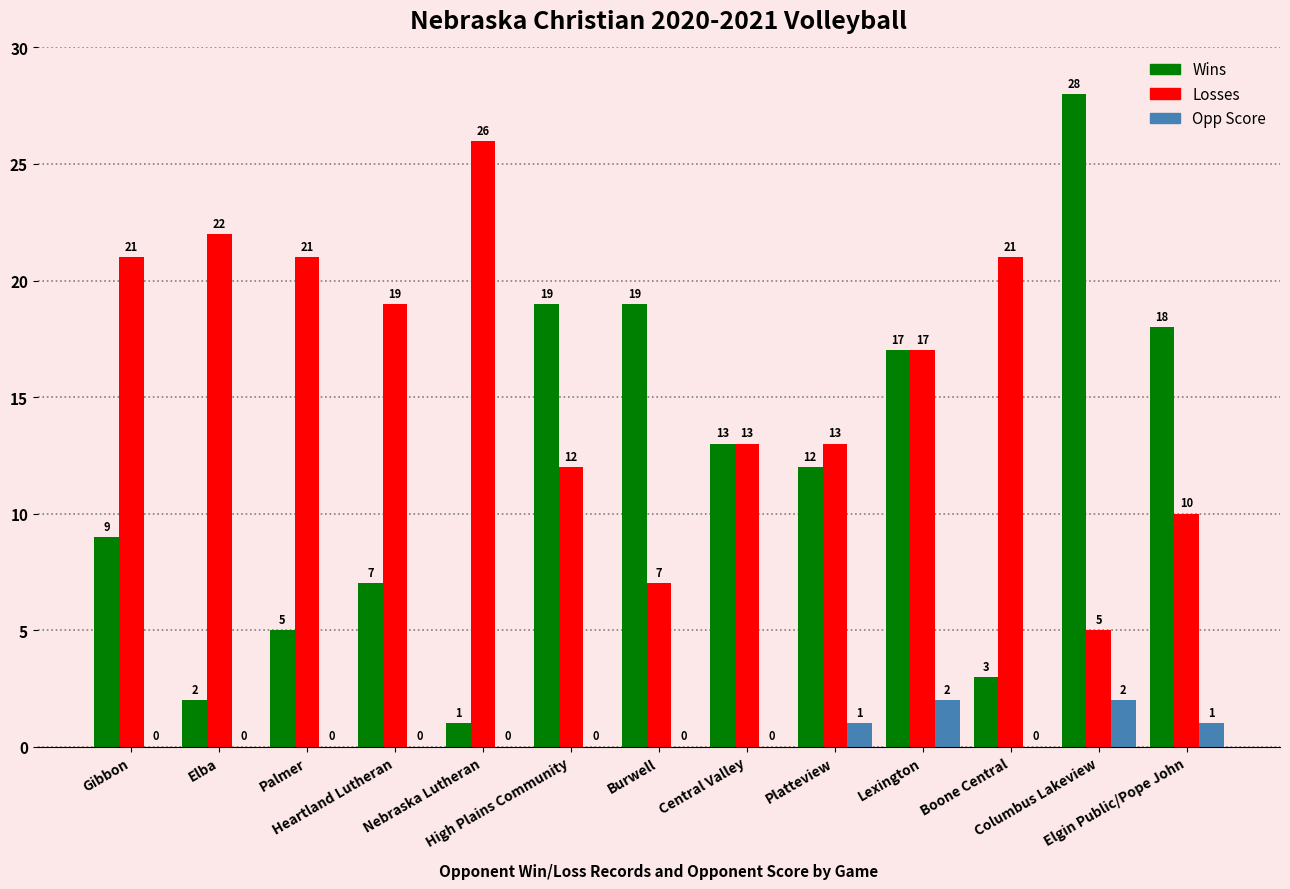

What is the maximum value for Wins?

28